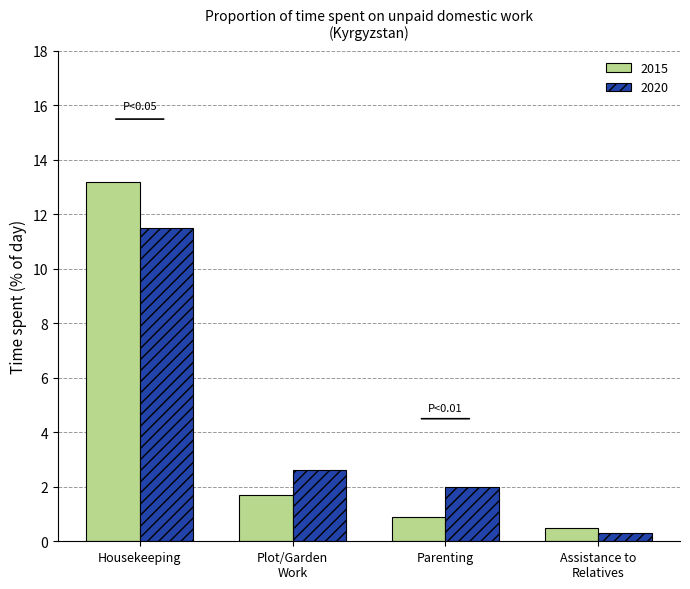

Read the 2015 value at Plot/Garden
Work.

1.7